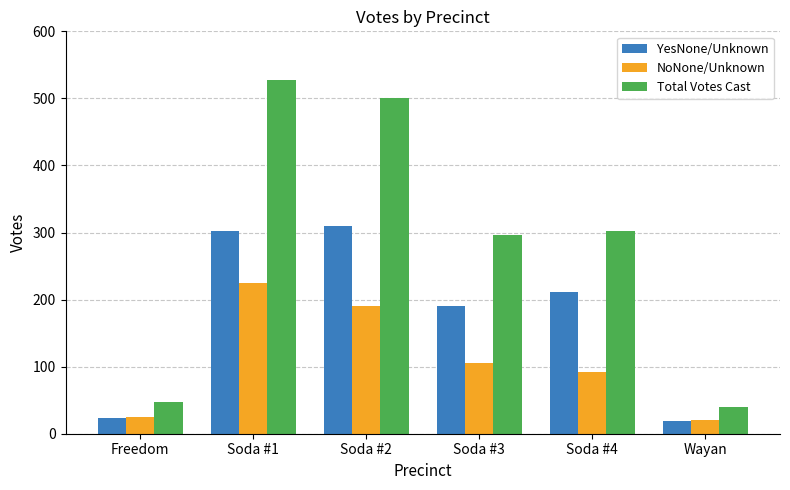

Does the chart contain stacked bars?

No